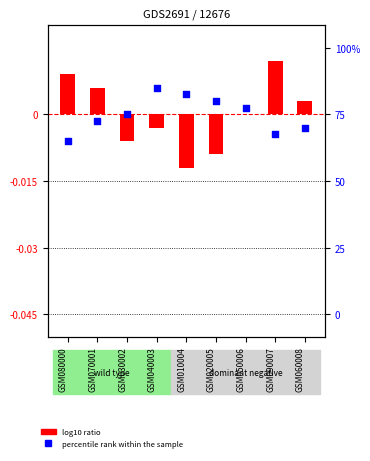

Which series has the widest spread of Y values?

log10 ratio